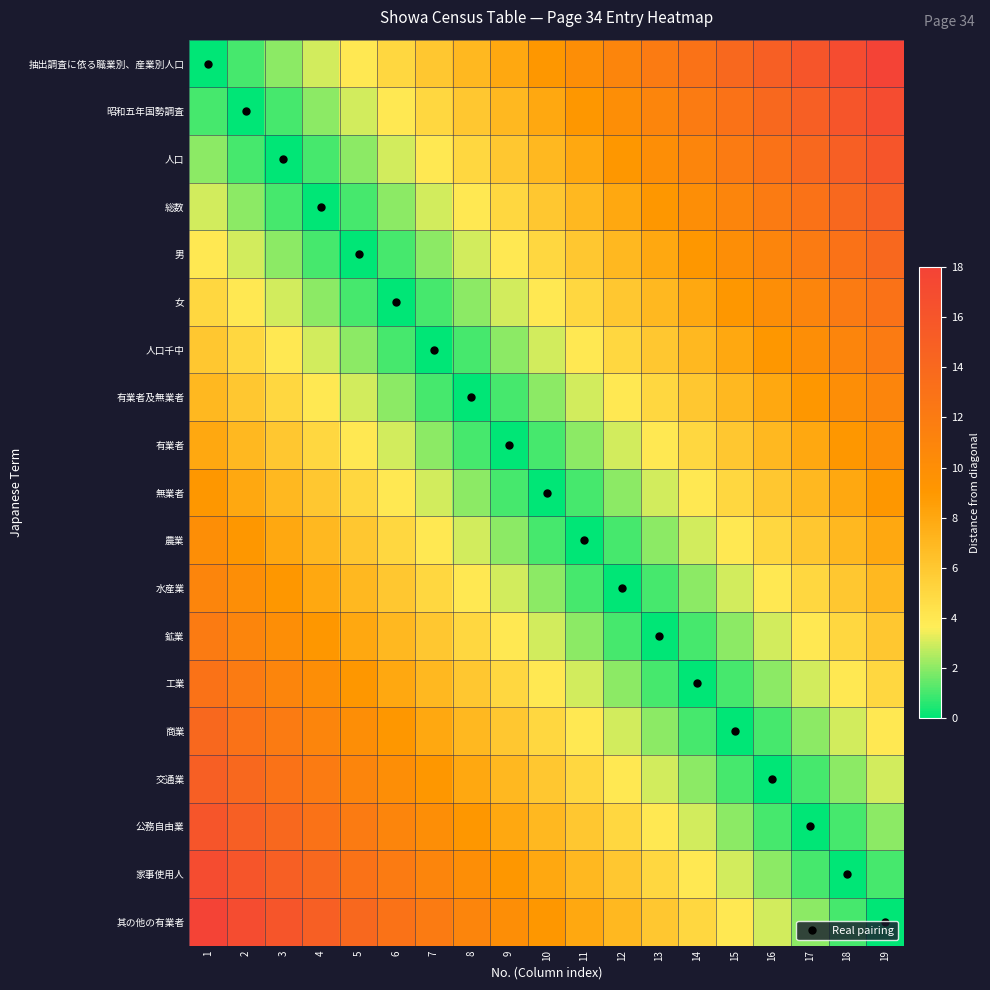

Rank the series at 10 from highest to lowest value.

抽出調査に依る職業別、産業別人口, 其の他の有業者, 昭和五年国勢調査, 家事使用人, 人口, 公務自由業, 総数, 交通業, 男, 商業, 女, 工業, 人口千中, 鉱業, 有業者及無業者, 水産業, 有業者, 農業, 無業者